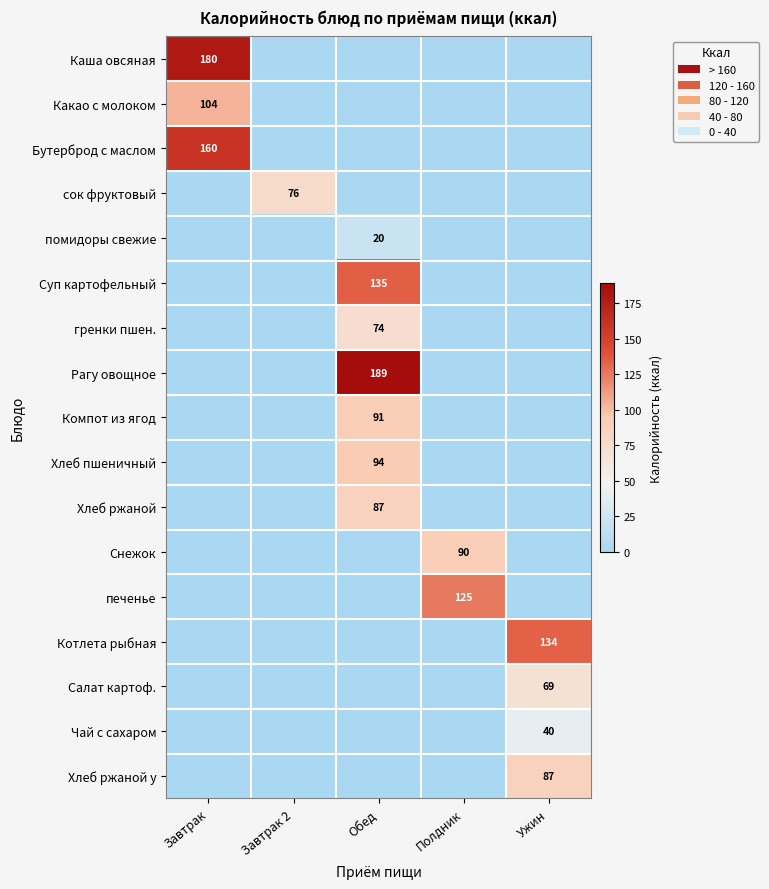

Count the number of data series in this chart.

17